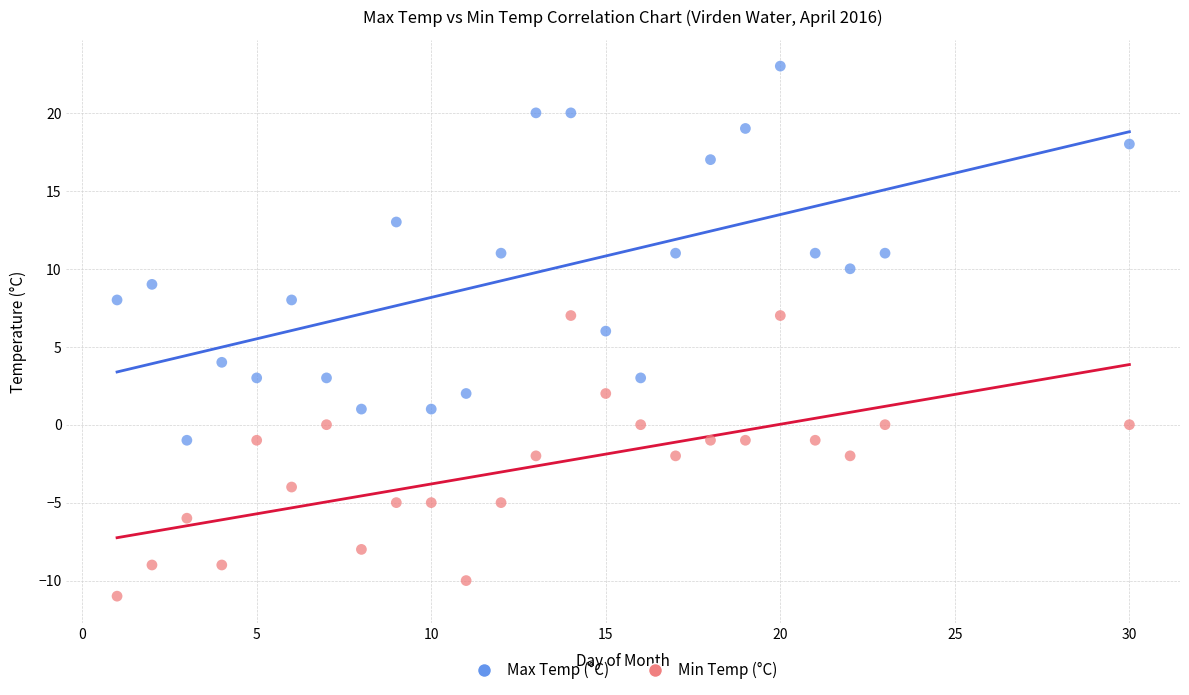

Which series contains the lowest Y value?

Min Temp (°C)